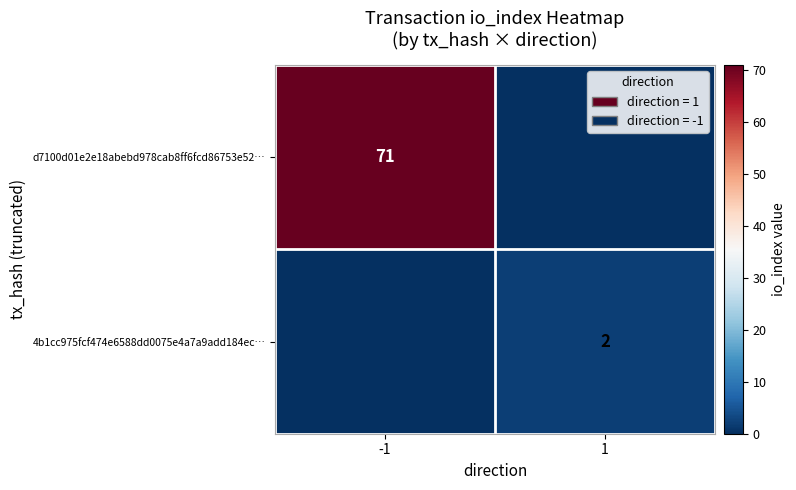

Is the value of 4b1cc975fcf474e6588dd0075e4a7a9add184ec… at 1 greater than the value of d7100d01e2e18abebd978cab8ff6fcd86753e52… at -1?

No